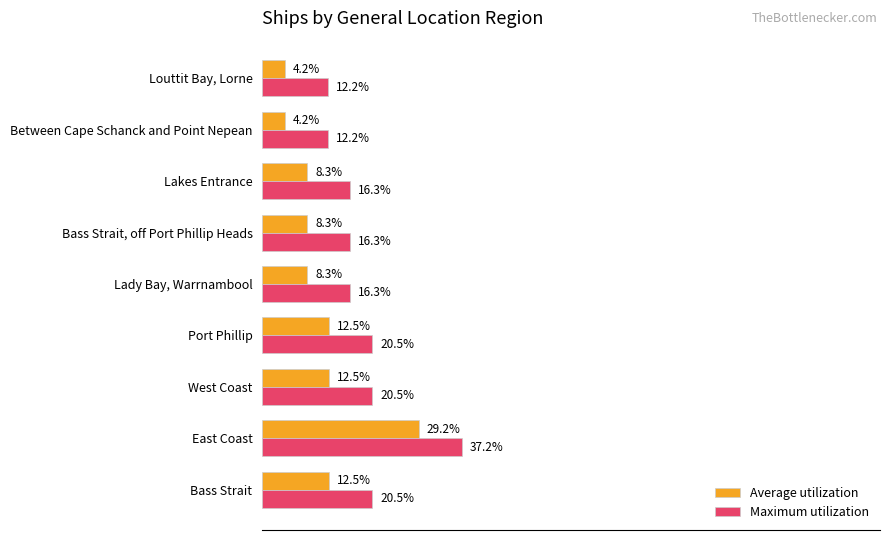

Which label corresponds to the largest value in the chart?

East Coast